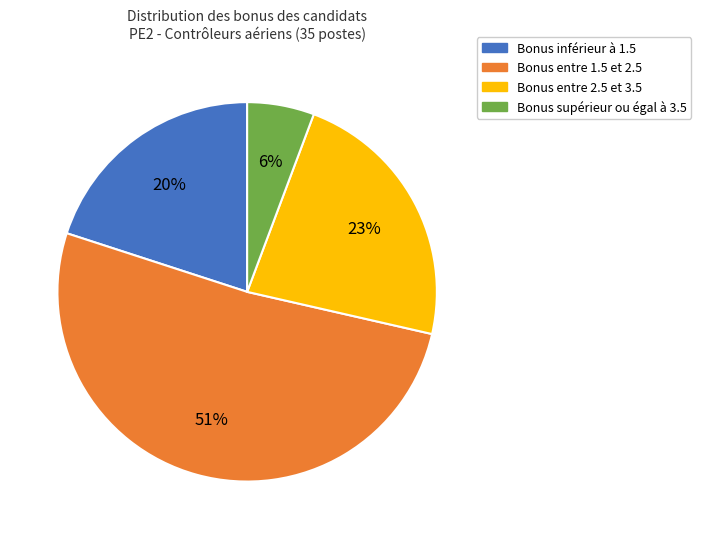

Do Bonus inférieur à 1.5 and Bonus entre 2.5 et 3.5 together represent more than half of the pie?

No